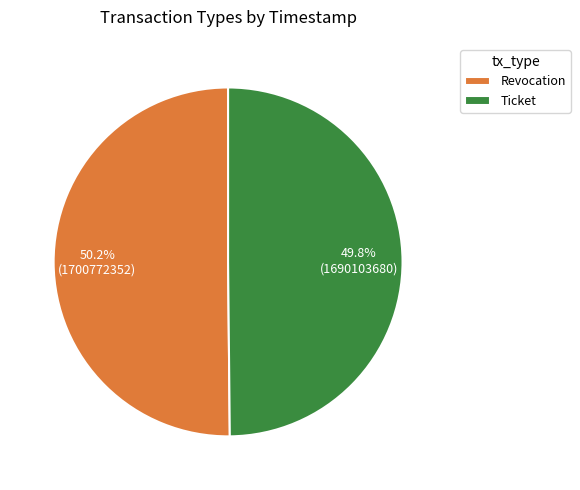

To the nearest percent, what percentage of the pie is Revocation?

50%